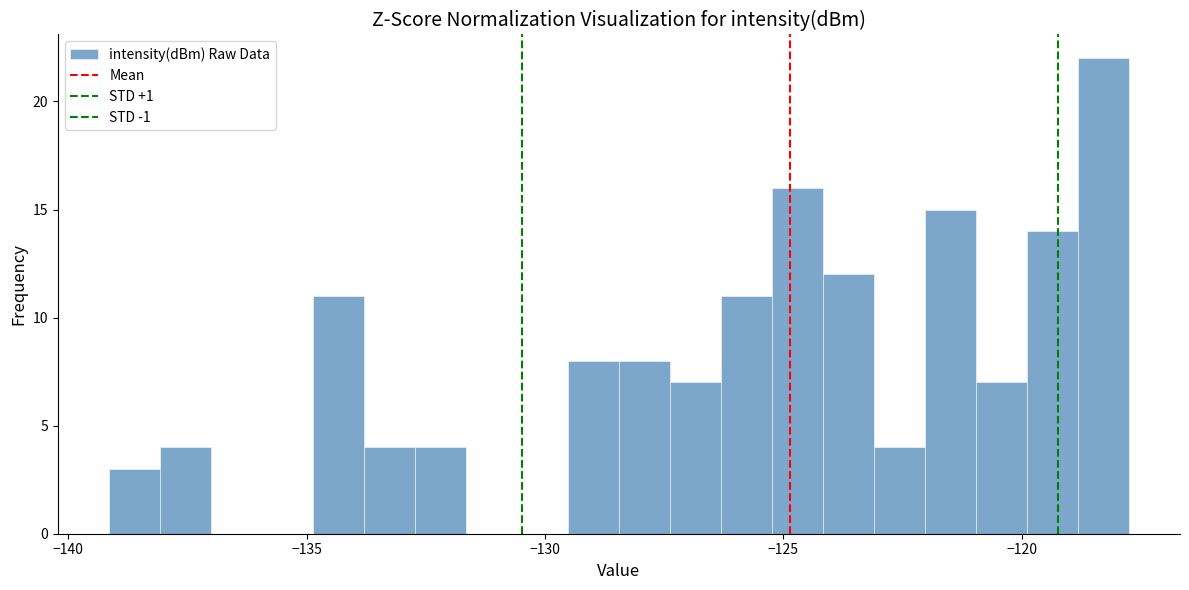

Read against the x-axis, roughly where is the centre of the tallest bar?

-118.5